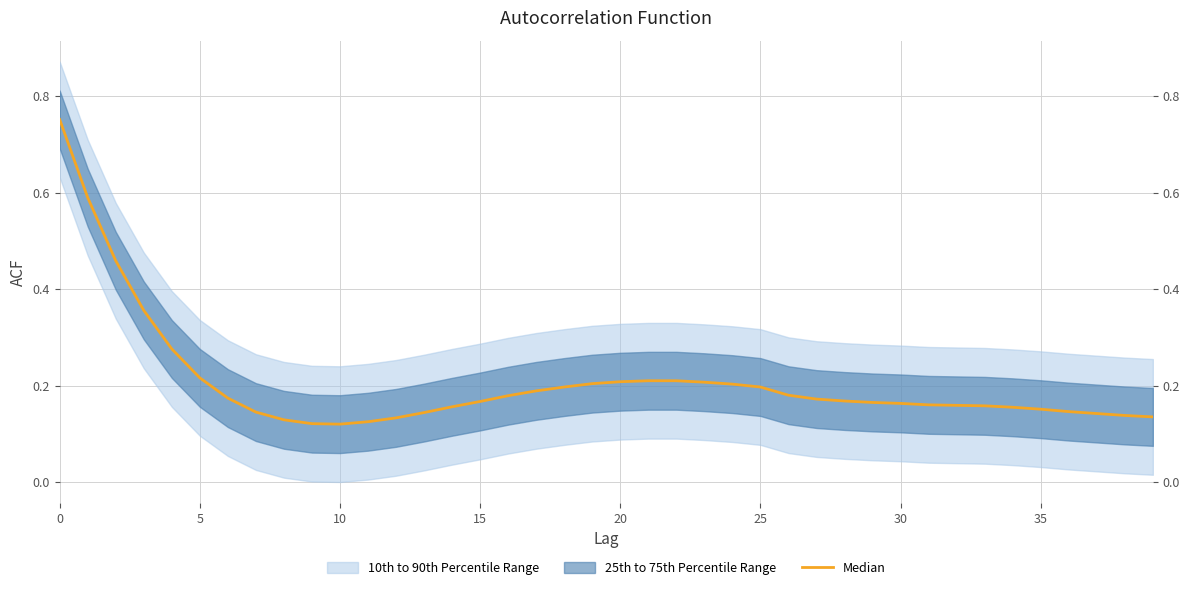

How many data points does each series have?

40